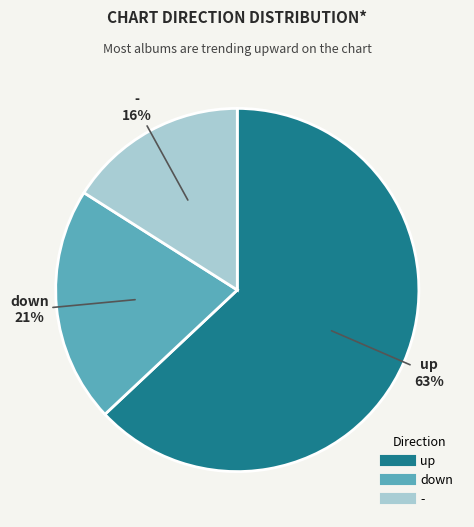

To the nearest percent, what is the difference between the up and down slice percentages?

42%